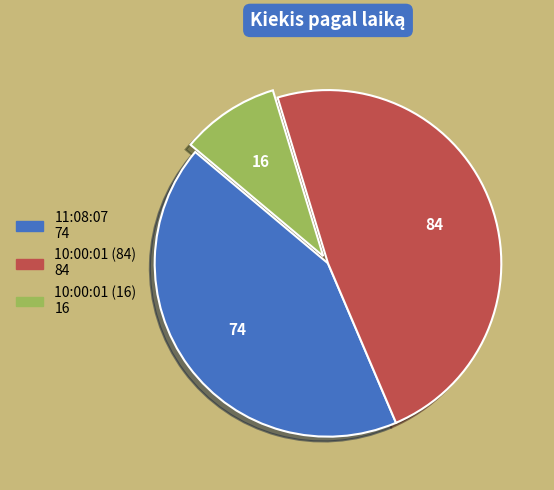

Is 11:08:07 the majority of the pie?

No